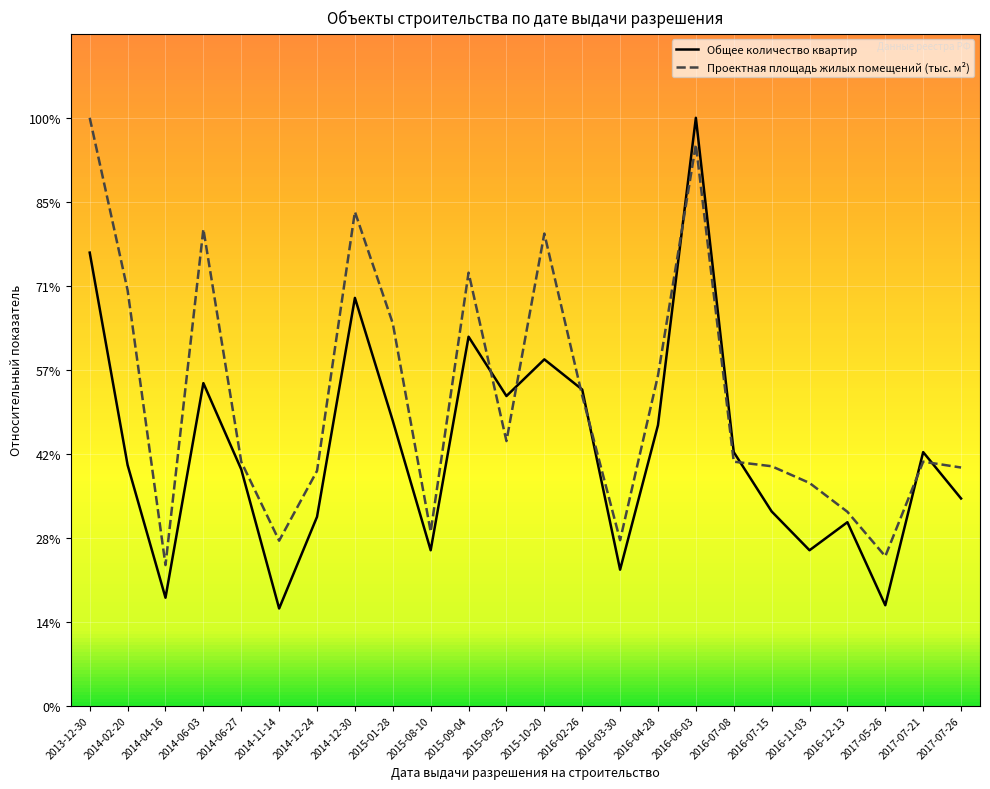

True or false: Проектная площадь жилых помещений (тыс. м²) and Общее количество квартир intersect in this chart.

True